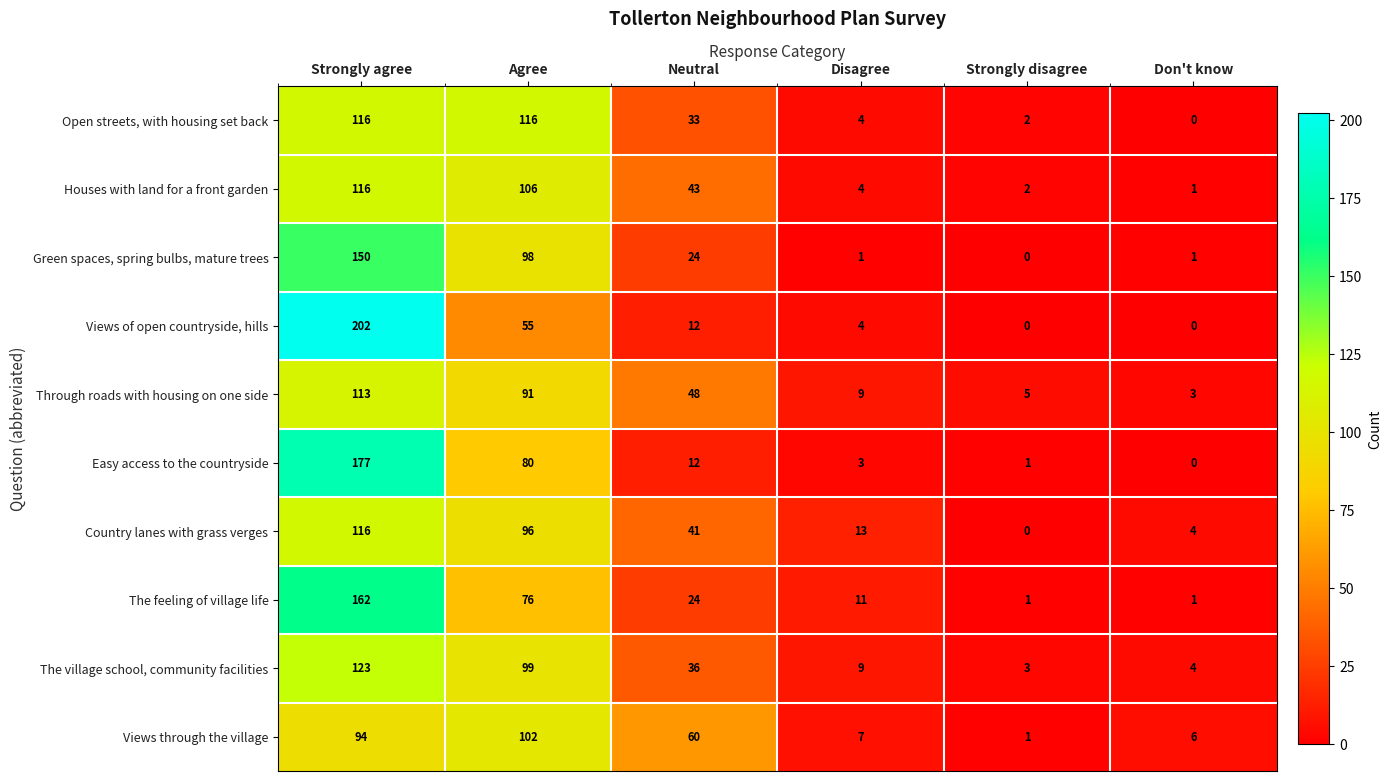

Rank the series at Agree from highest to lowest value.

Open streets, with housing set back, Houses with land for a front garden, Views through the village, The village school, community facilities, Green spaces, spring bulbs, mature trees, Country lanes with grass verges, Through roads with housing on one side, Easy access to the countryside, The feeling of village life, Views of open countryside, hills